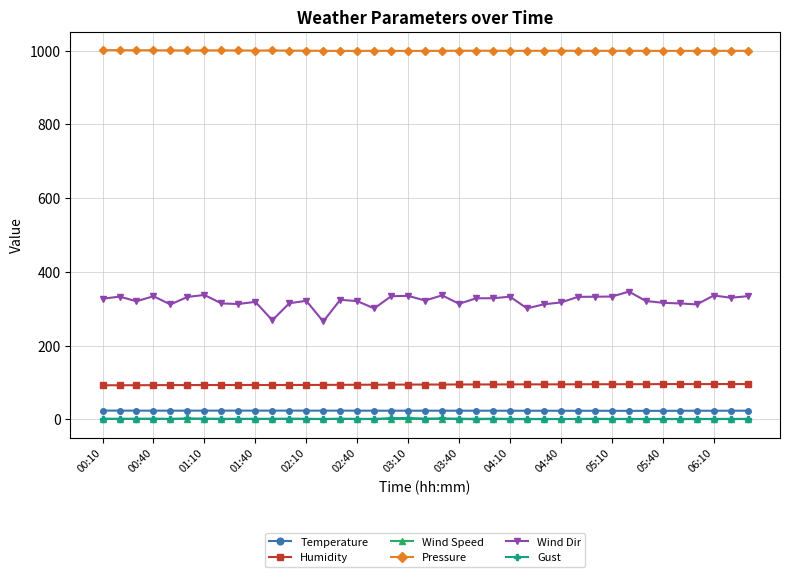

Does the chart display data point markers on the line(s)?

Yes